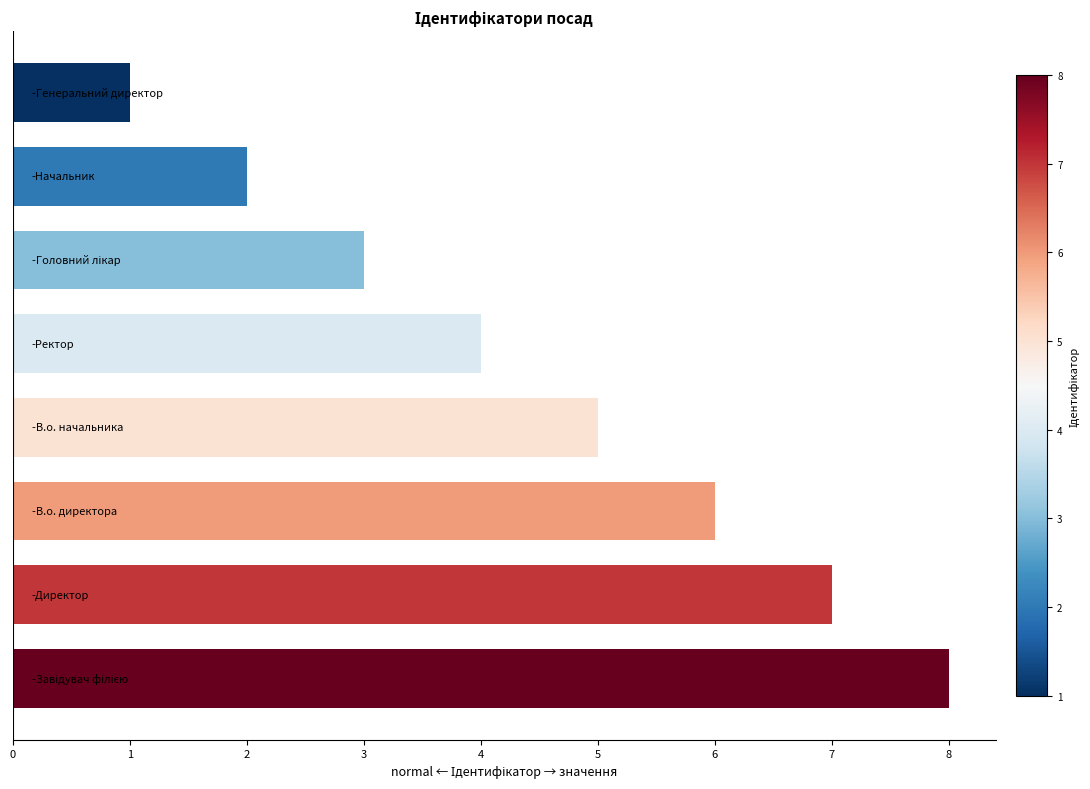

What is the maximum value shown in the chart?

8